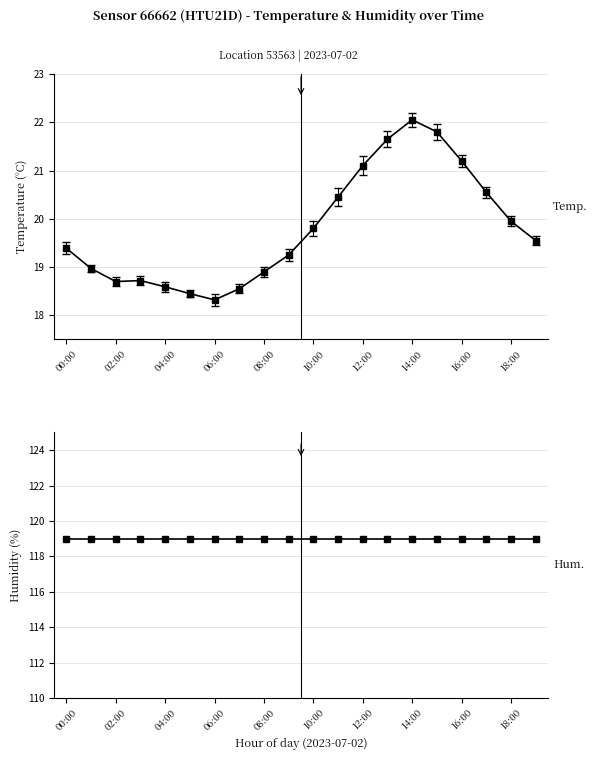

At which category does the chart reach its minimum across all series?

06:00